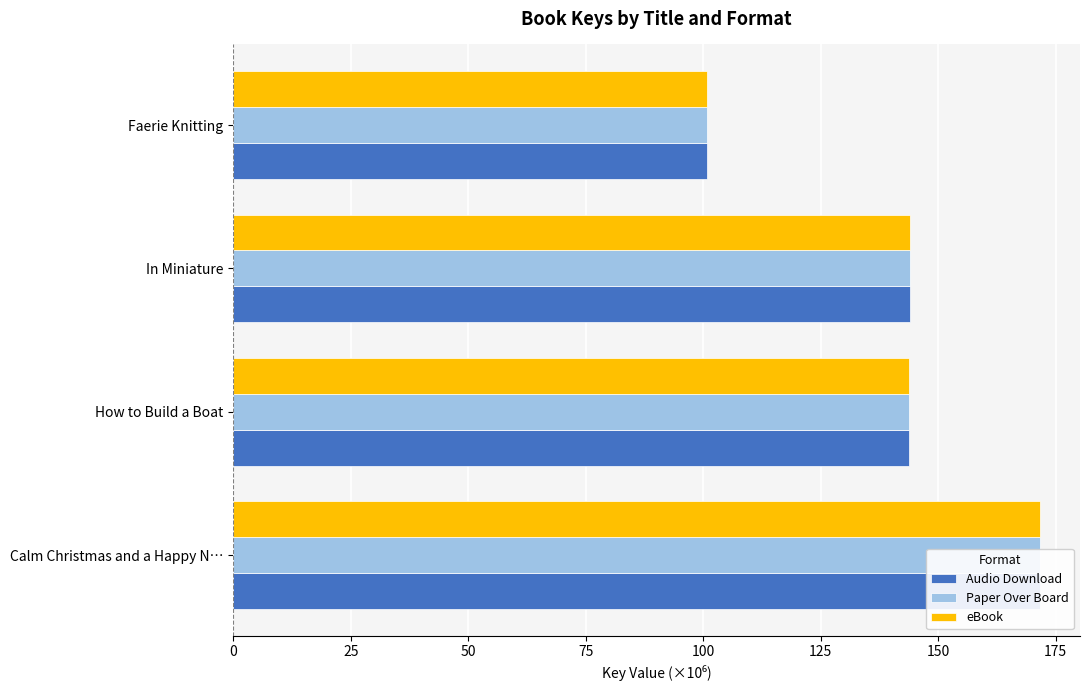

What is the value of the Paper Over Board bar at the 1st from the left?

171.6